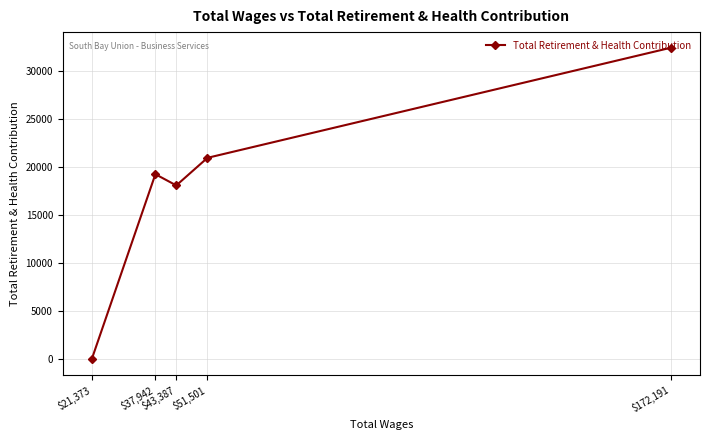

What is the maximum value shown in the chart?

32404